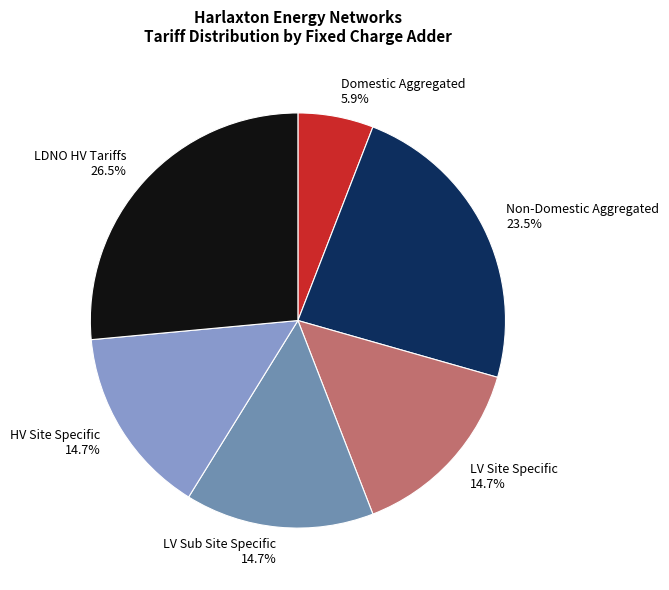

Is the sum of HV Site Specific 14.7% and Non-Domestic Aggregated 23.5% greater than half?

No